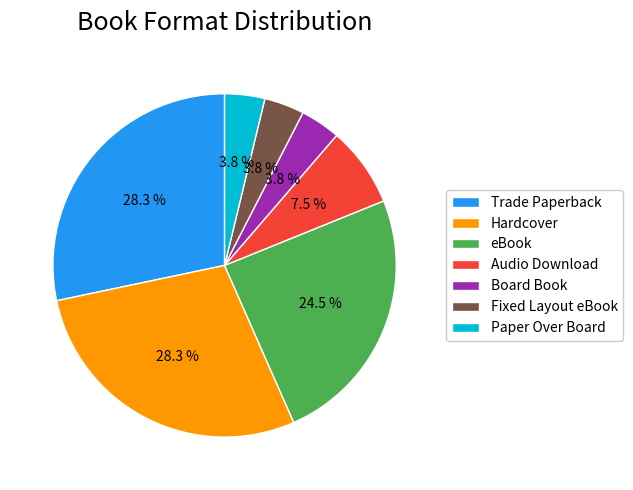

Combined, what portion of the pie is Trade Paperback and Paper Over Board?

32.1%